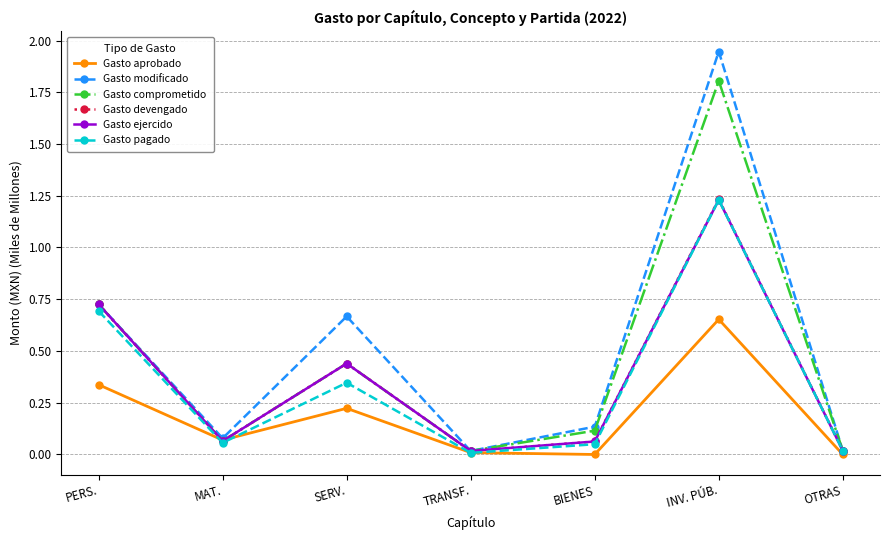

Between which two adjacent categories do Gasto aprobado and Gasto ejercido first intersect?

PERS. and MAT.